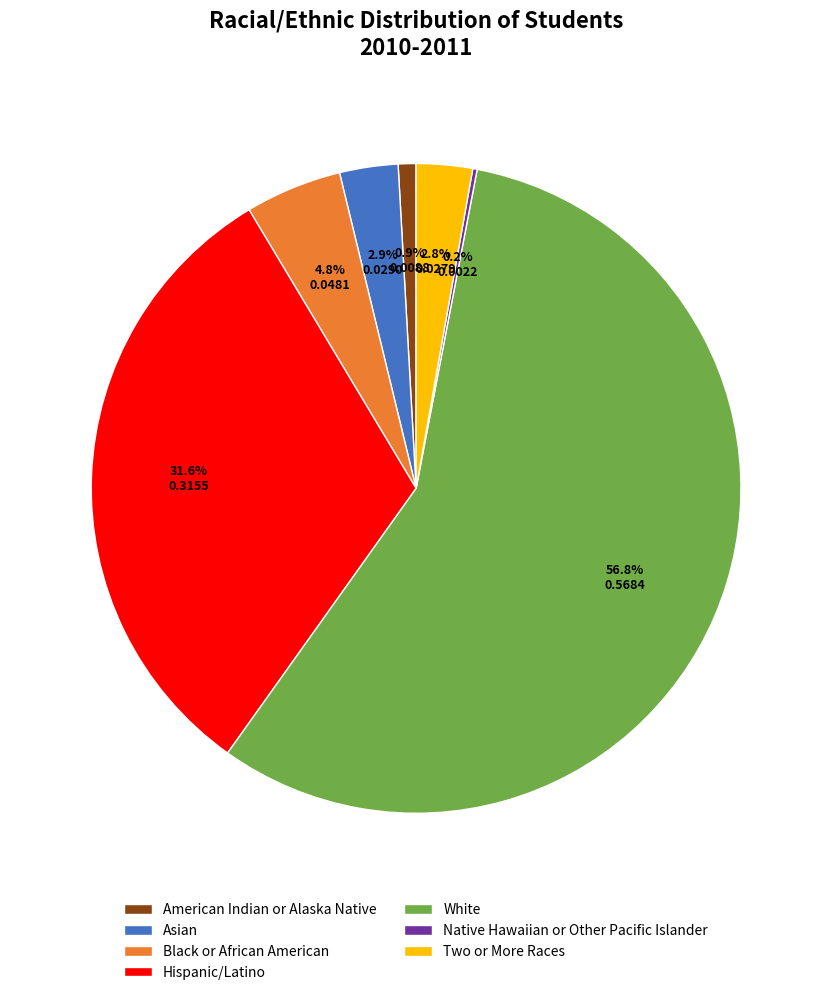

What percentage is the Two or More Races slice, to the nearest percent?

3%